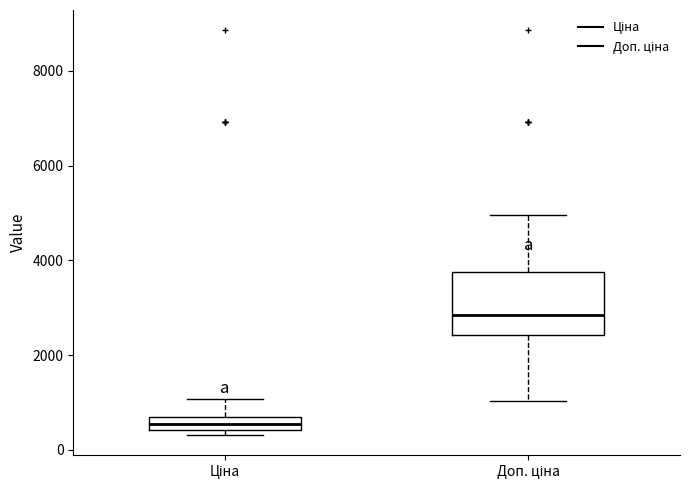

Where is the lower edge of the box for Ціна on the y-axis? The values are not printed on the chart, so give them approximately, as read against the axis.

400